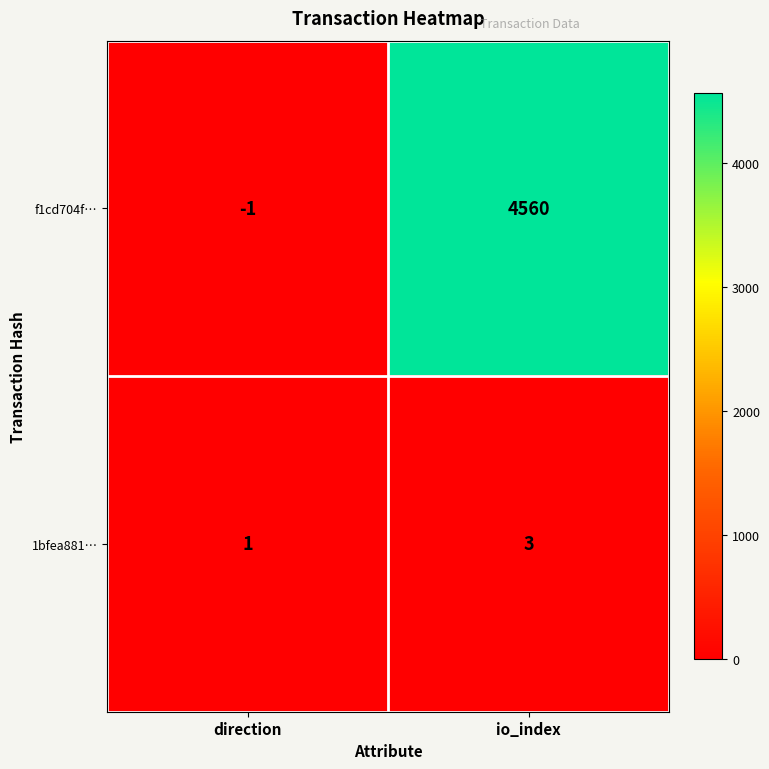

Which series has the largest total across all categories?

f1cd704f…